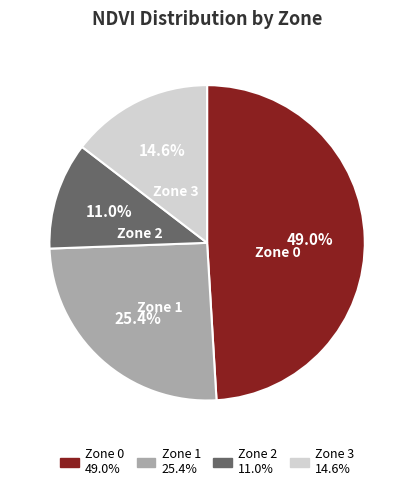

Is the sum of Zone 1 and Zone 3 greater than half?

No